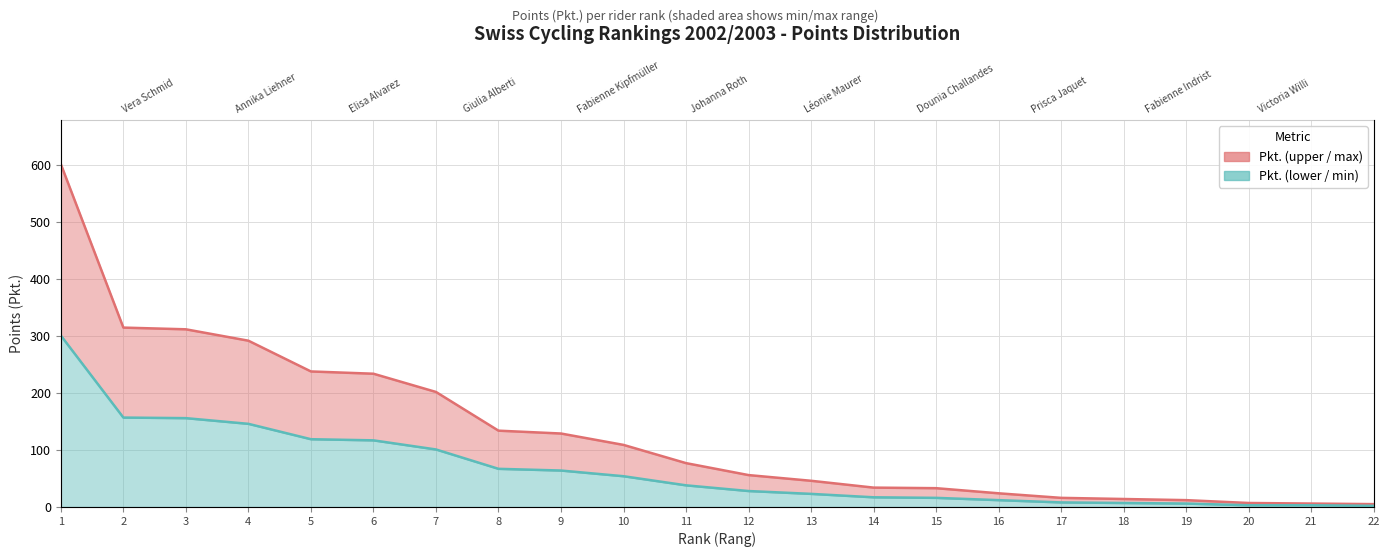

List the series in order of their peak value, highest first.

Pkt. (upper), Pkt. (lower)